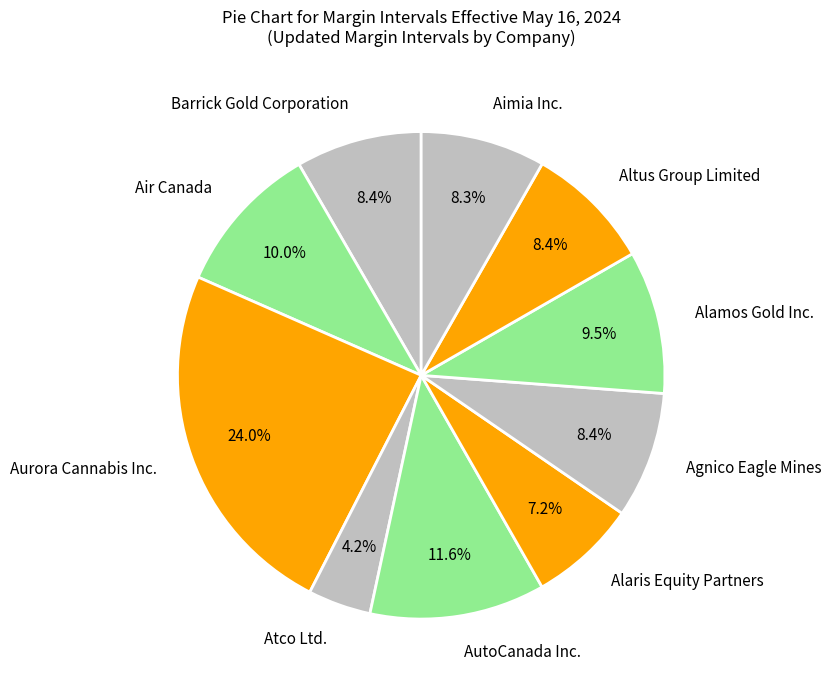

Does any single category account for the majority?

No